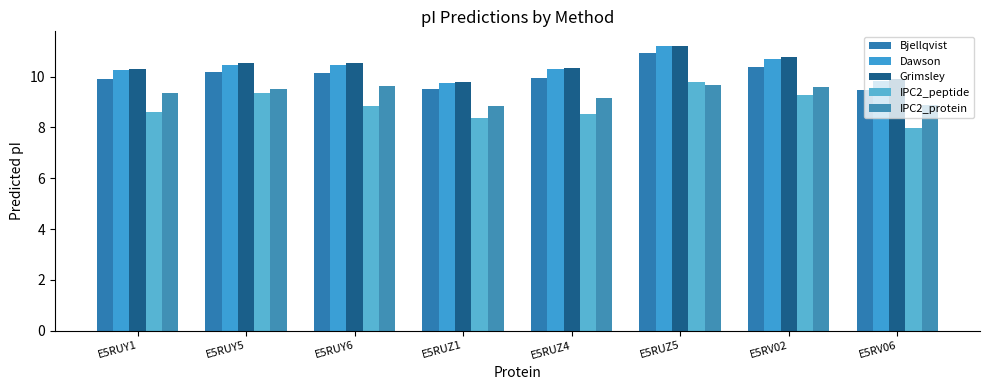

How many series are shown in this chart?

5